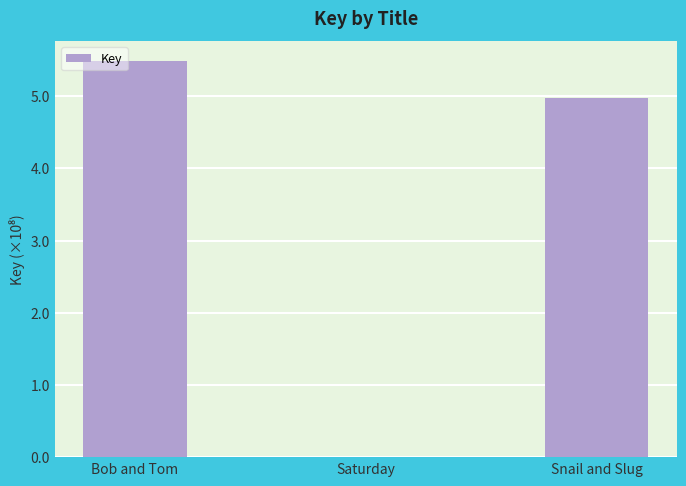

True or false: the data shows 548842232 at Bob and Tom.

True